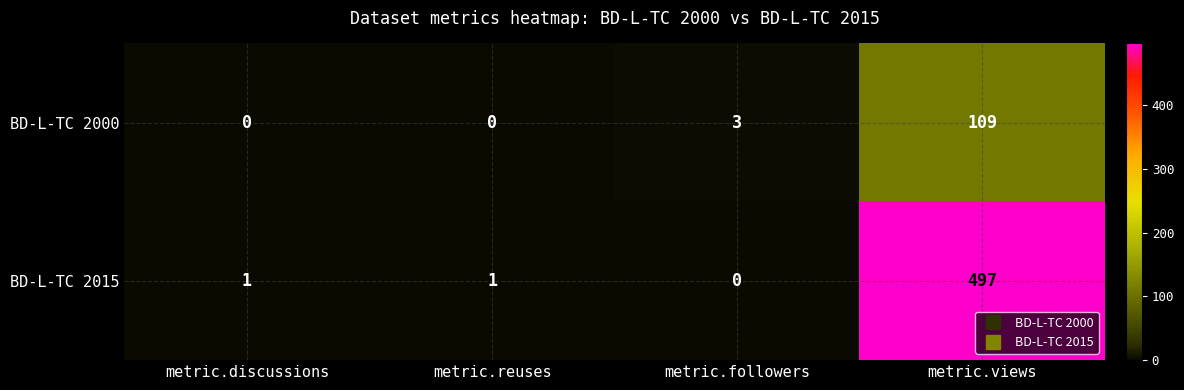

Reading left to right, transcribe all the data shown in this chart.

BD-L-TC 2000: metric.discussions=0	metric.reuses=0	metric.followers=3	metric.views=109
BD-L-TC 2015: metric.discussions=1	metric.reuses=1	metric.followers=0	metric.views=497